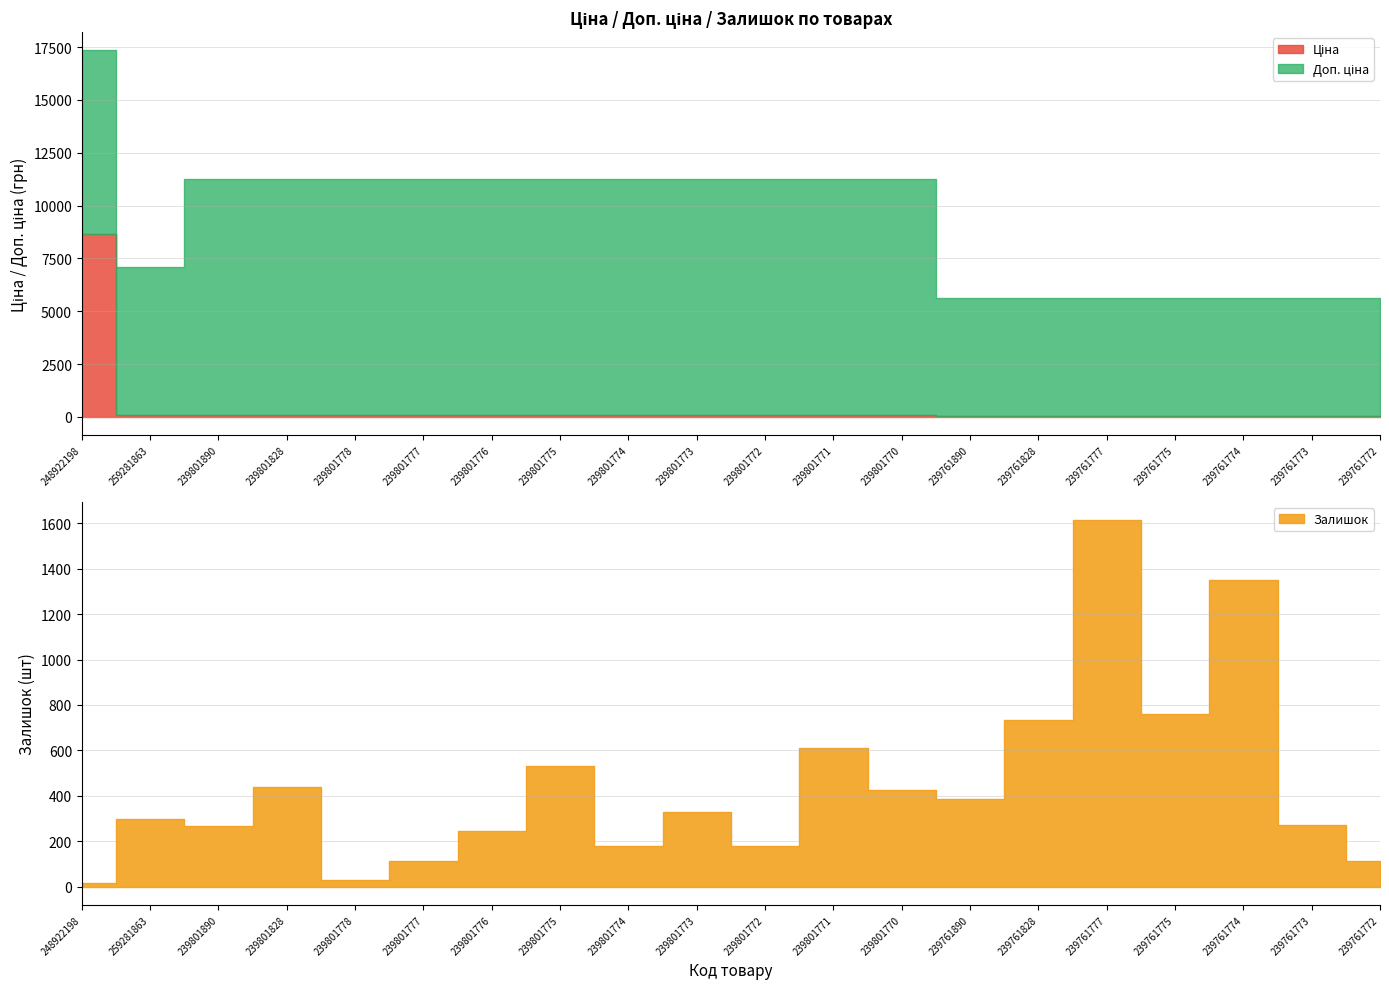

Is it true that Ціна equals 55.9 at 239761775?

True